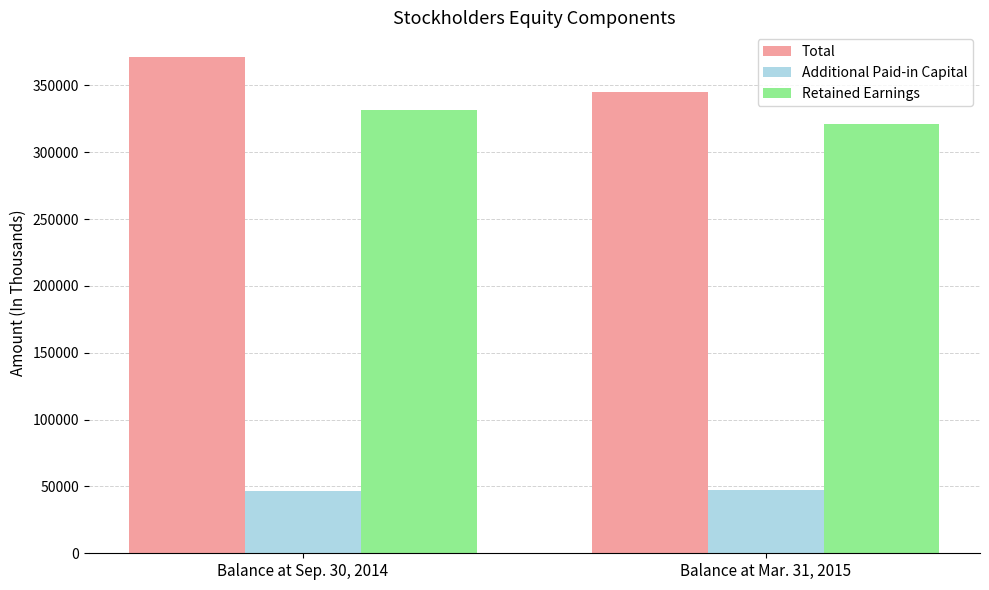

List the labels in order of Additional Paid-in Capital value, largest first.

Balance at Mar. 31, 2015, Balance at Sep. 30, 2014